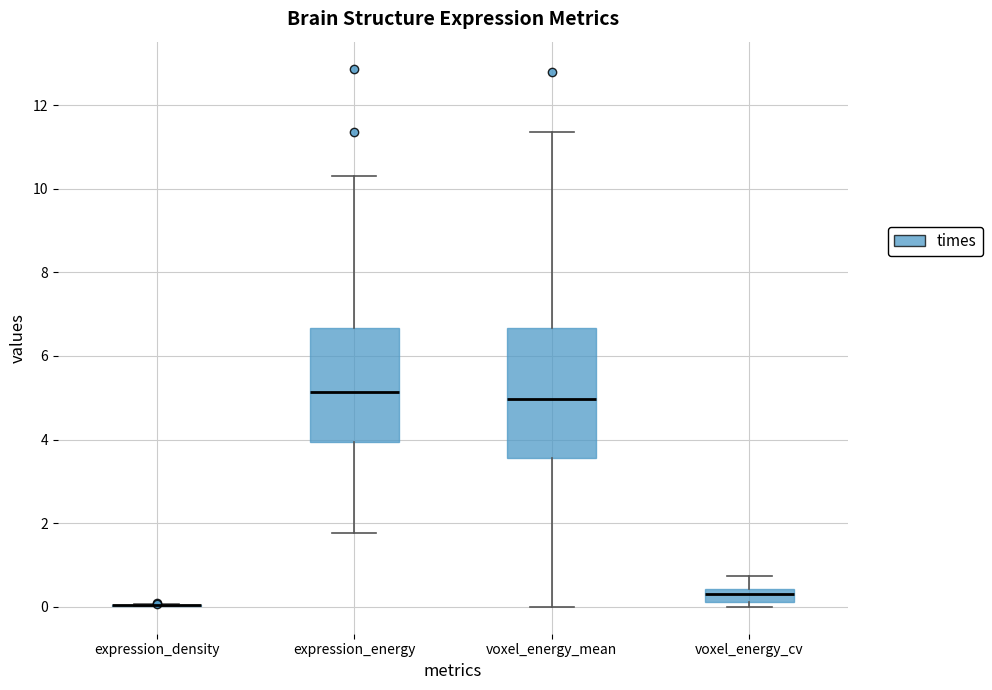

Where is the lower edge of the box for voxel_energy_cv on the y-axis? The values are not printed on the chart, so give them approximately, as read against the axis.

0.2